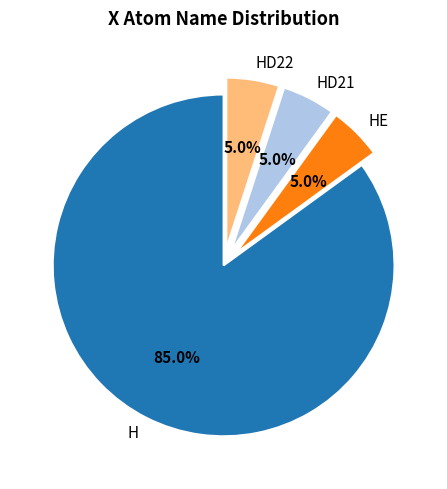

To the nearest percent, what is the difference between the H and HE slice percentages?

80%